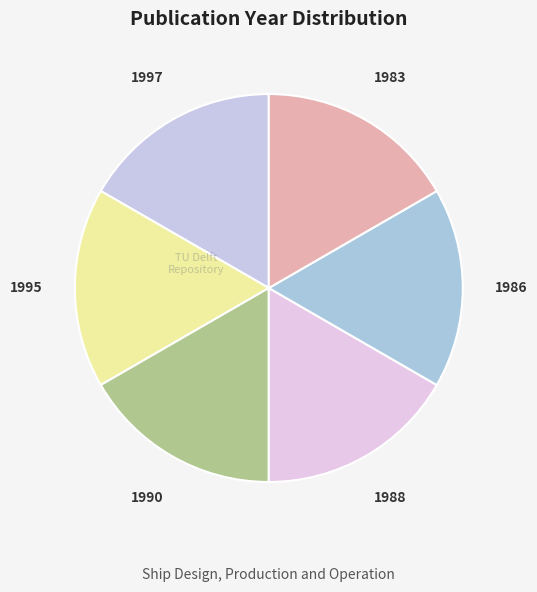

True or false: 1986 accounts for 7% of the total.

False